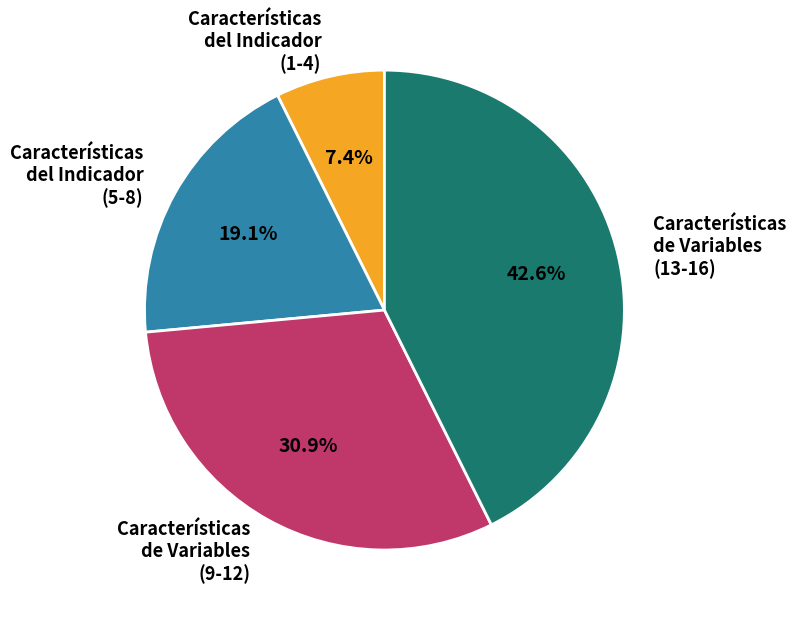

Rank the categories by value from highest to lowest.

Características de Variables (13-16), Características de Variables (9-12), Características del Indicador (5-8), Características del Indicador (1-4)